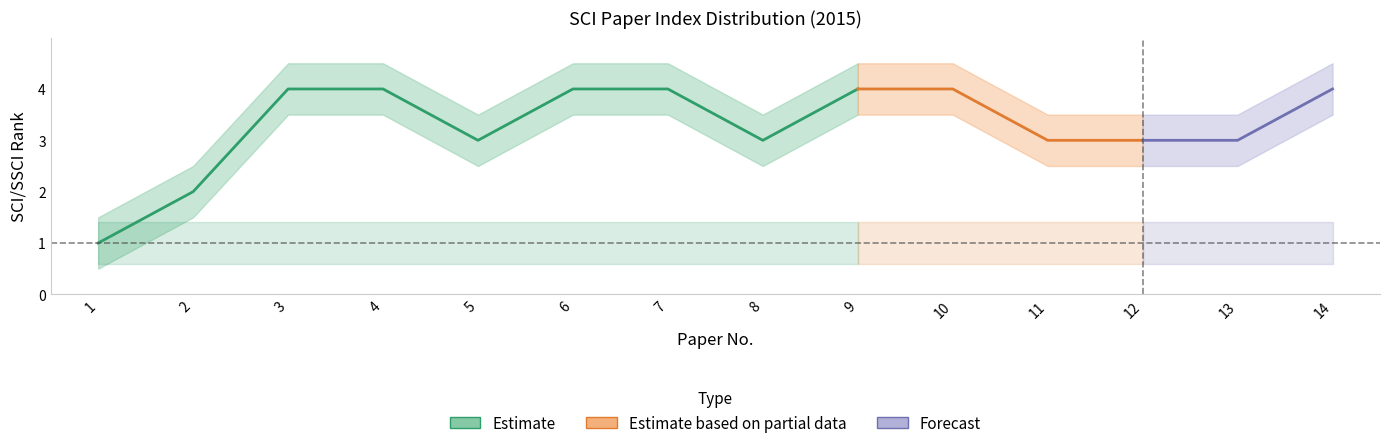

Does the chart have visible grid lines?

No